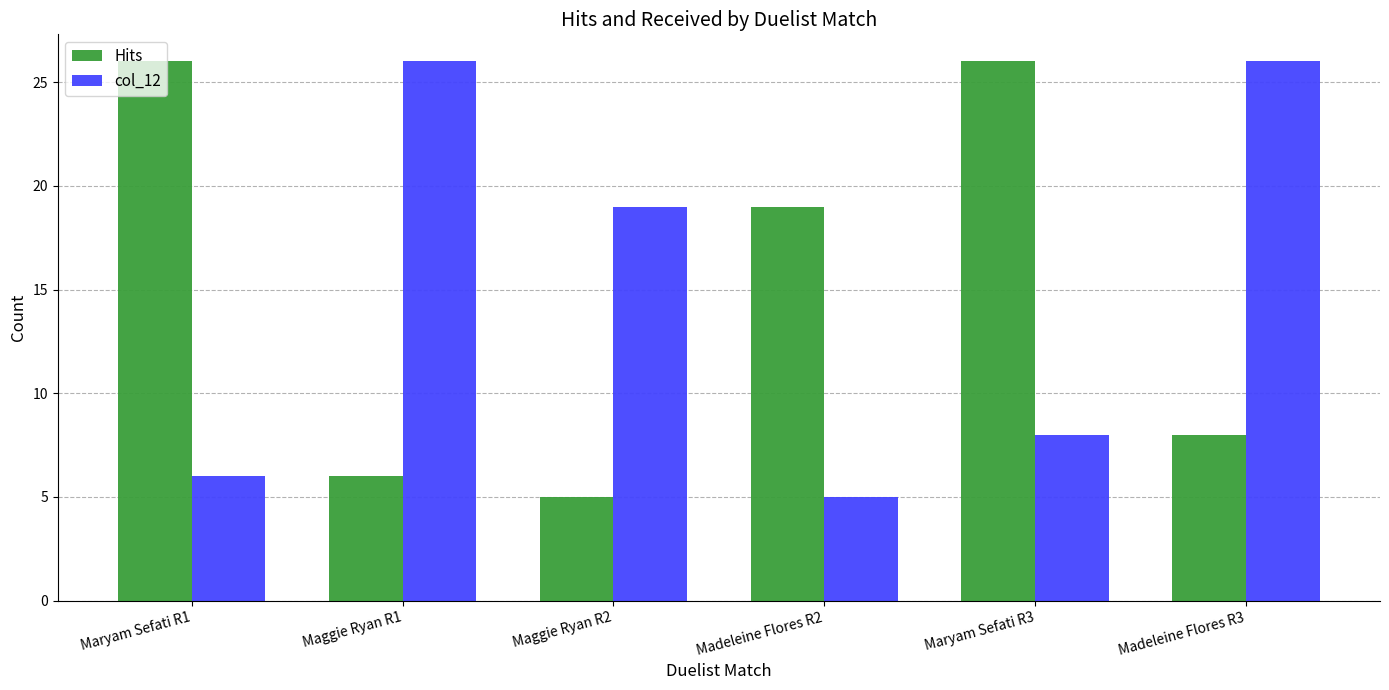

At how many categories does at least one series exceed 21?

4